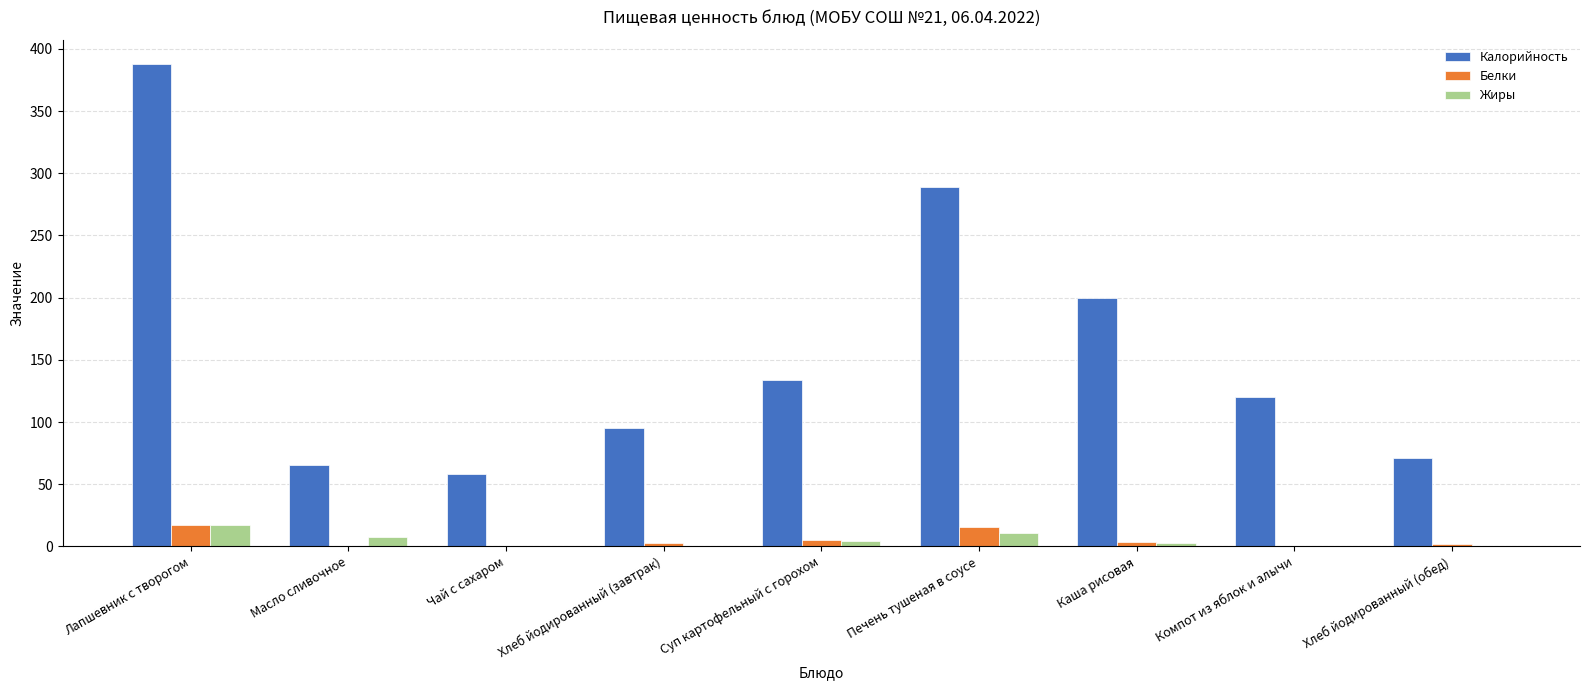

How many groups of bars are there?

9